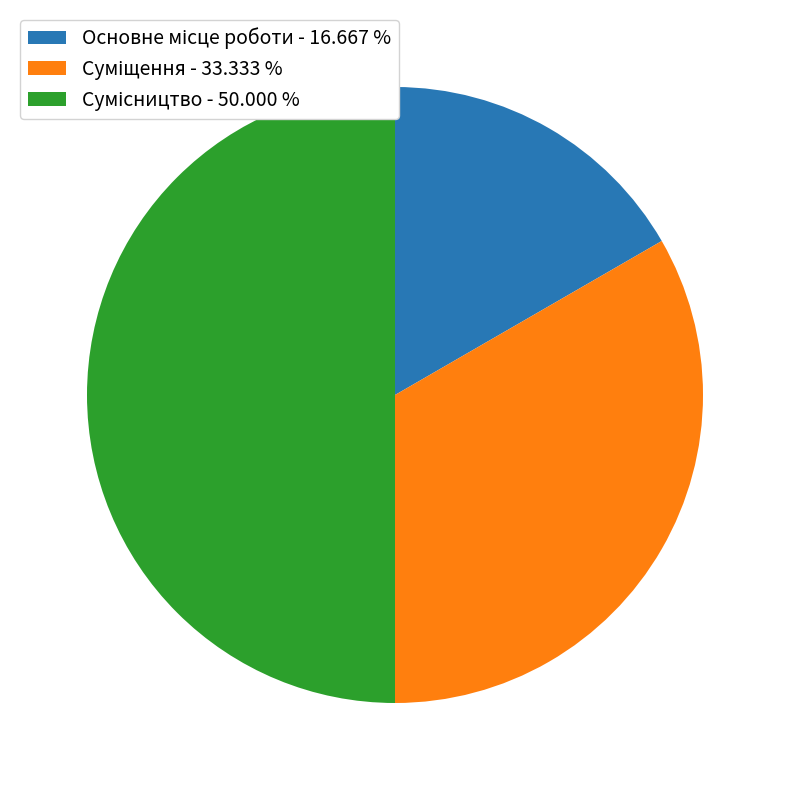

What percentage is the Суміщення slice, to the nearest percent?

33%